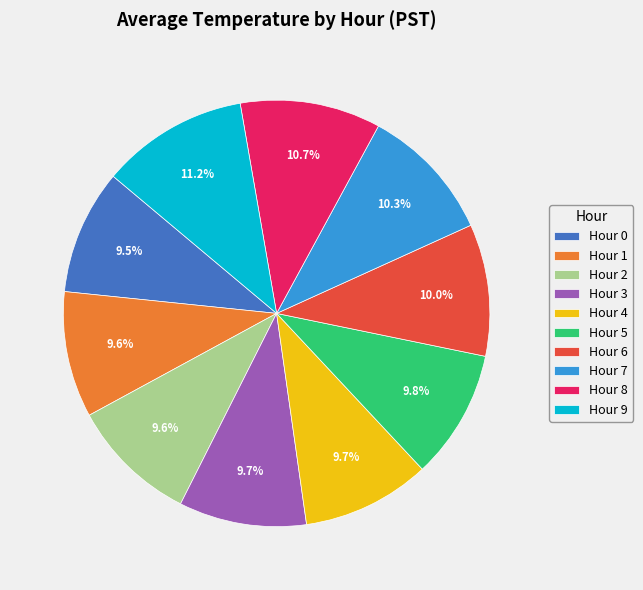

How much of the chart is everything except Hour 3?

90.3%